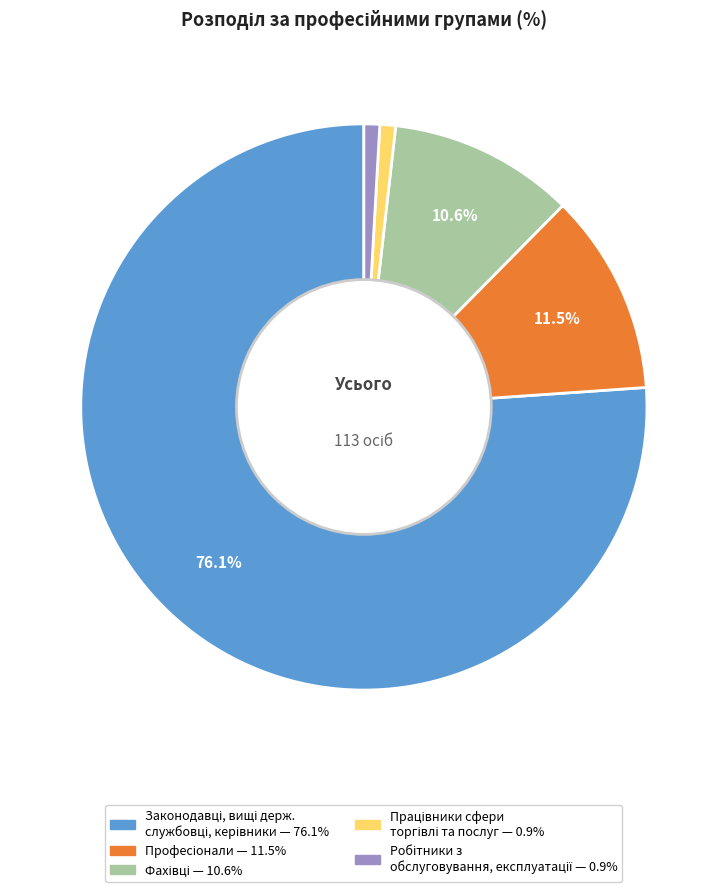

Is there any slice that represents more than half of the pie?

Yes